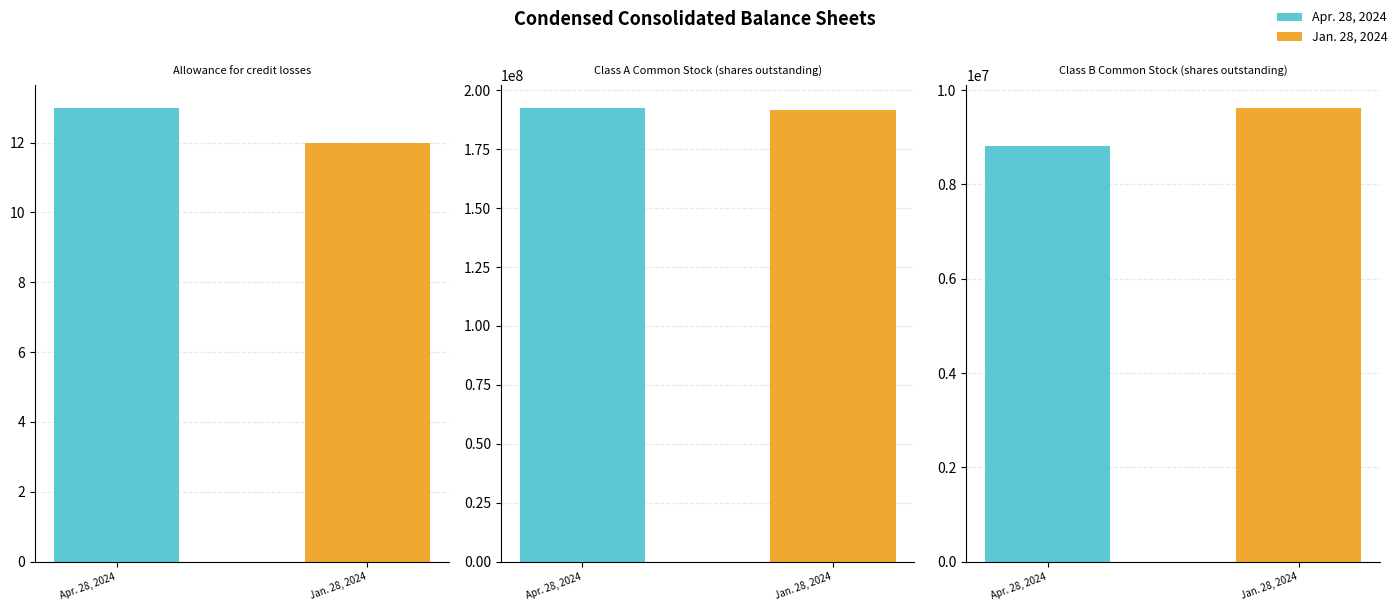

Which has a higher value, Class B Common Stock (shares outstanding) or Allowance for credit losses?

Class B Common Stock (shares outstanding)